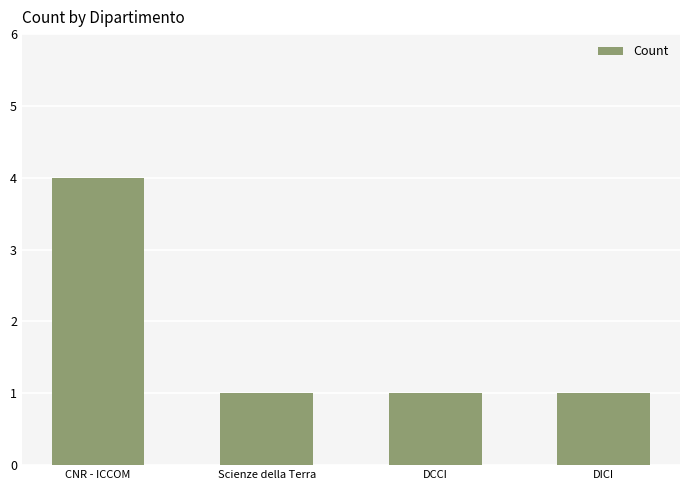

Reading left to right, list all the values displayed in this chart.

4	1	1	1